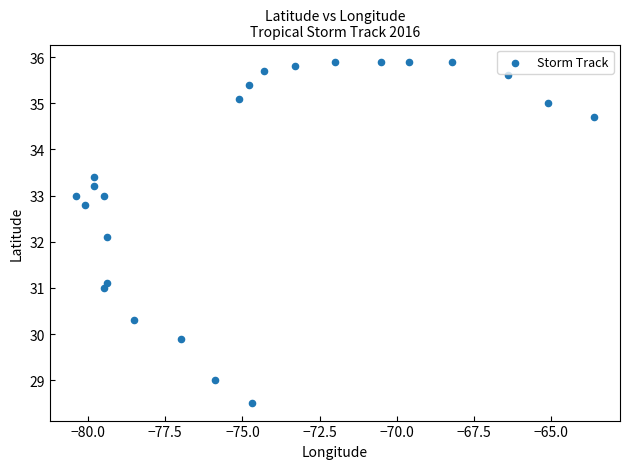

What Y value in the scatter plot is closest to 32?

32.1